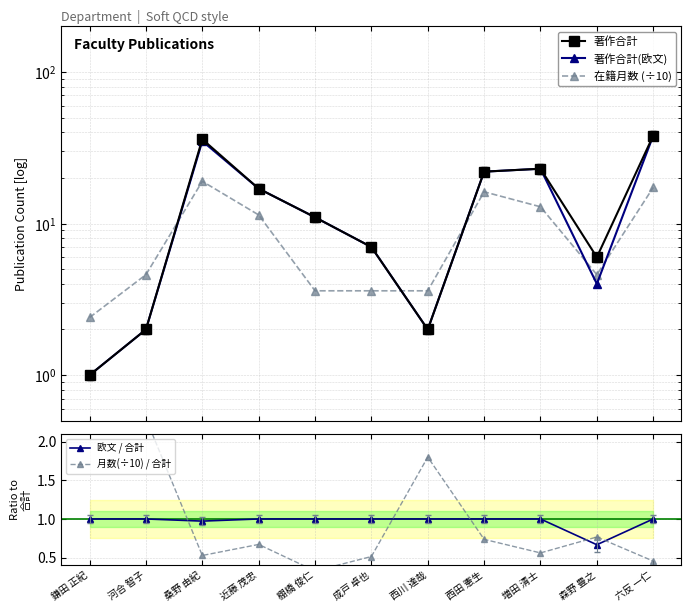

True or false: 月数(÷10) / 合計 and 著作合計(欧文) cross at least once.

True